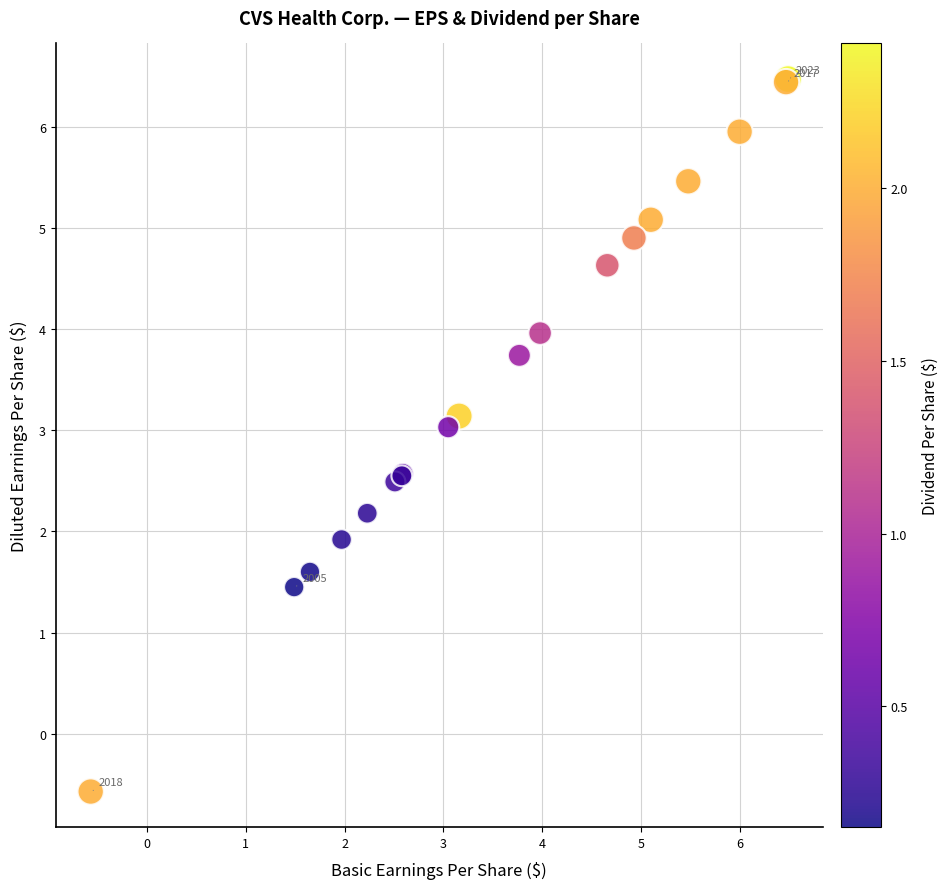

What Y value in the scatter plot is closest to 2?

1.9